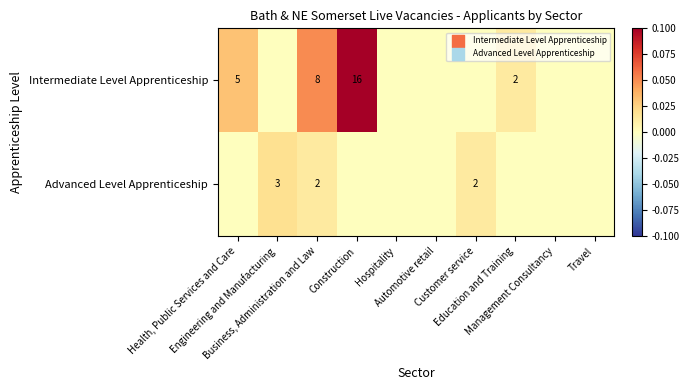

Which series changed the most between Health, Public Services and Care and Management Consultancy?

Intermediate Level Apprenticeship